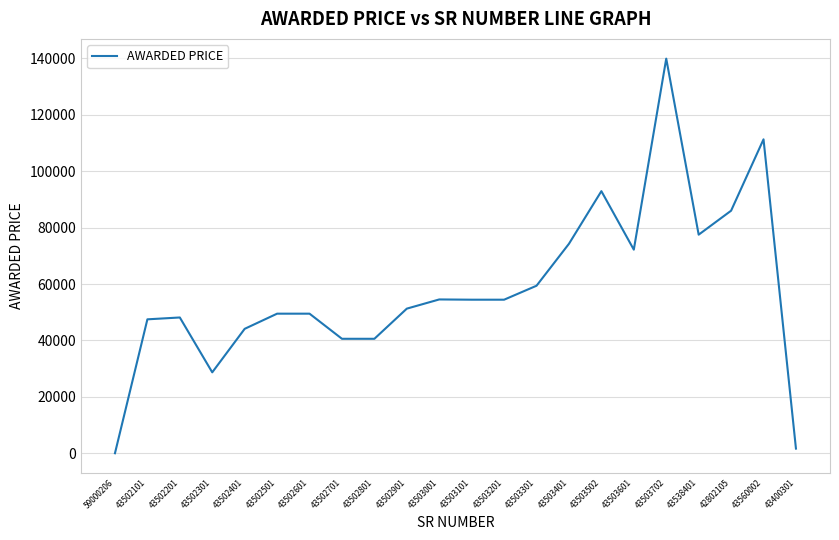

What is the sum of all values?

1278537.1